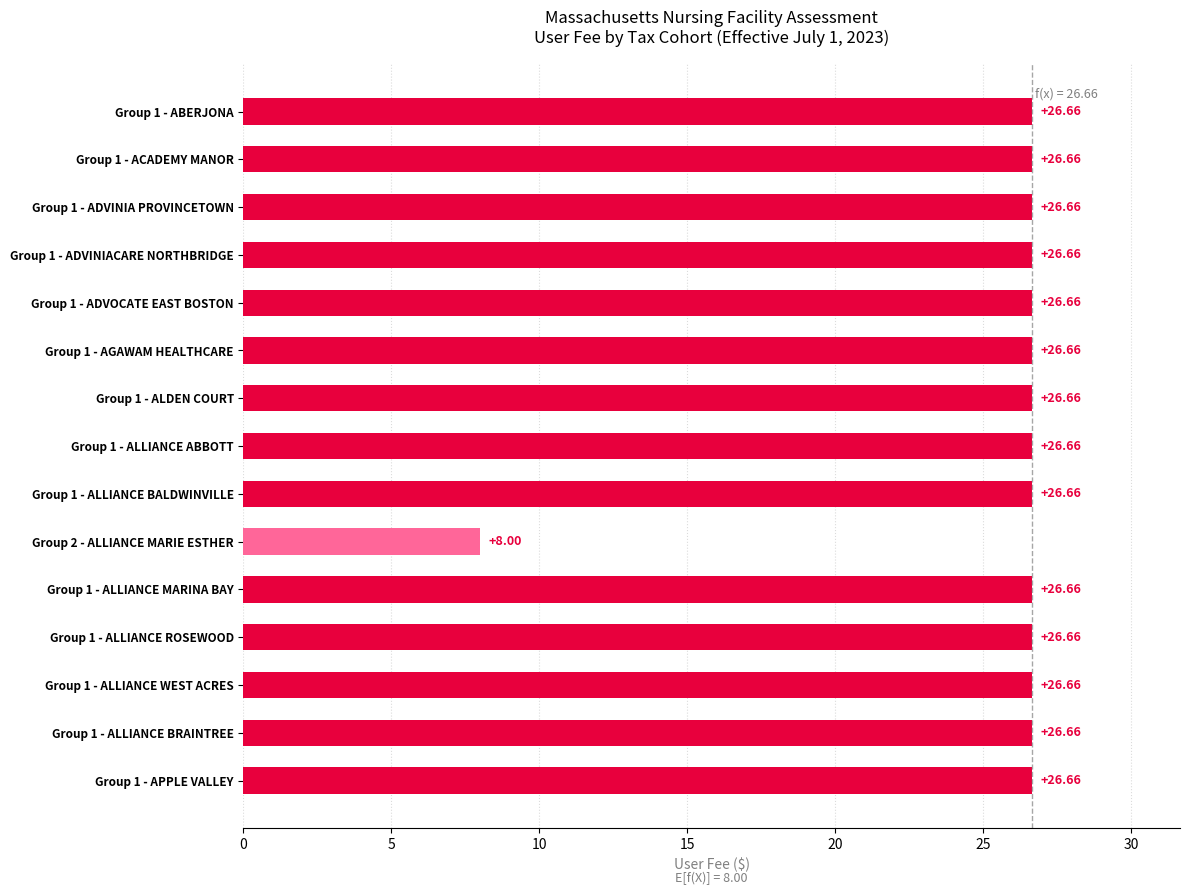

What is the sum of all values?

381.2